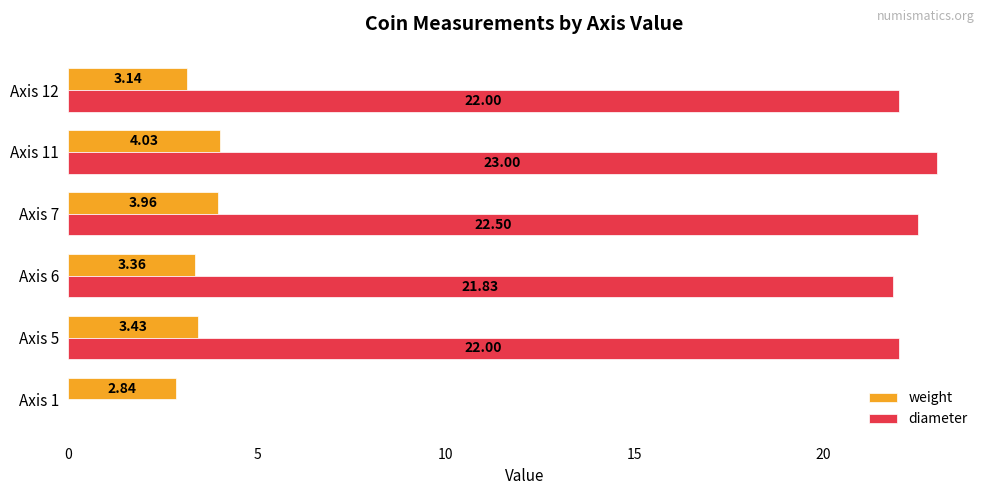

Which series changed the most between Axis 1 and Axis 7?

diameter